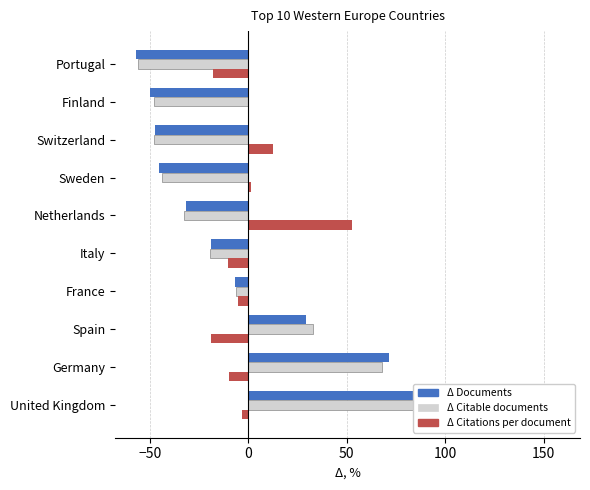

What is the greatest value displayed?

157.8